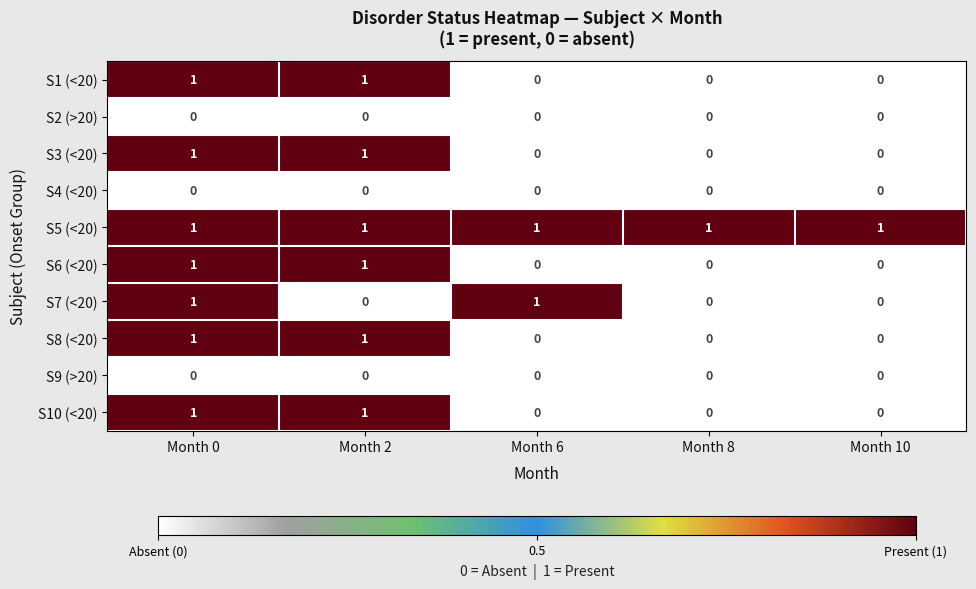

Between Month 6 and Month 8, which series saw the biggest shift?

S7 (<20)